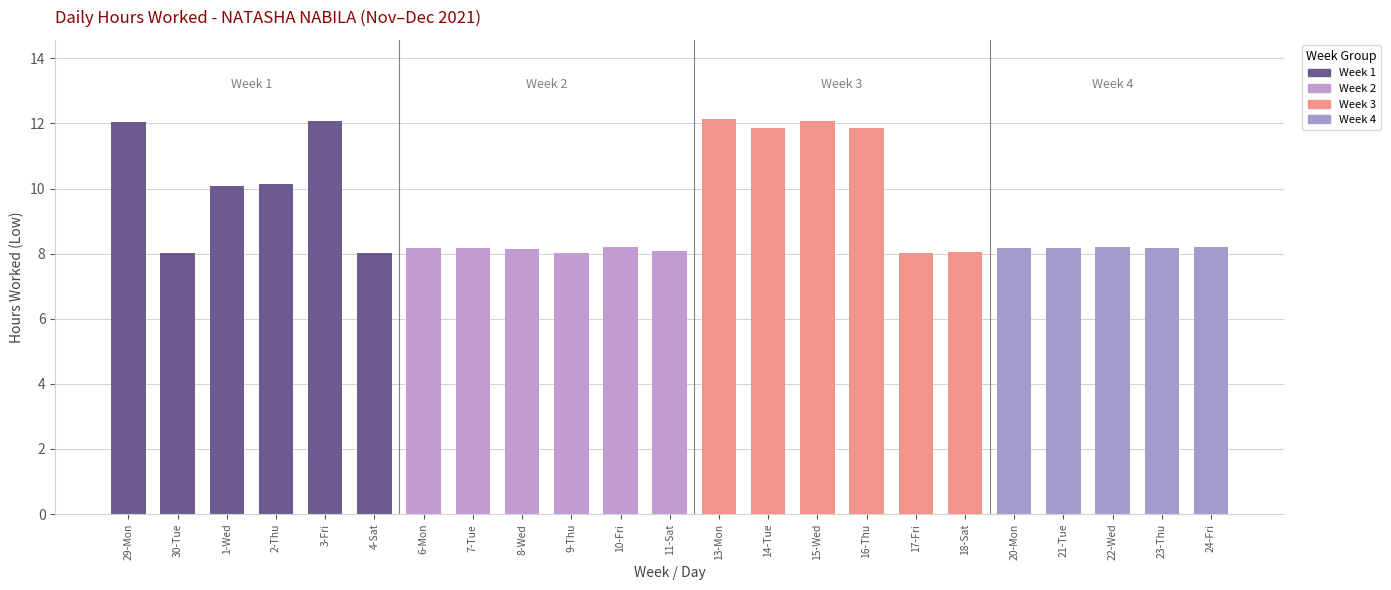

What is the maximum value shown in the chart?

12.1